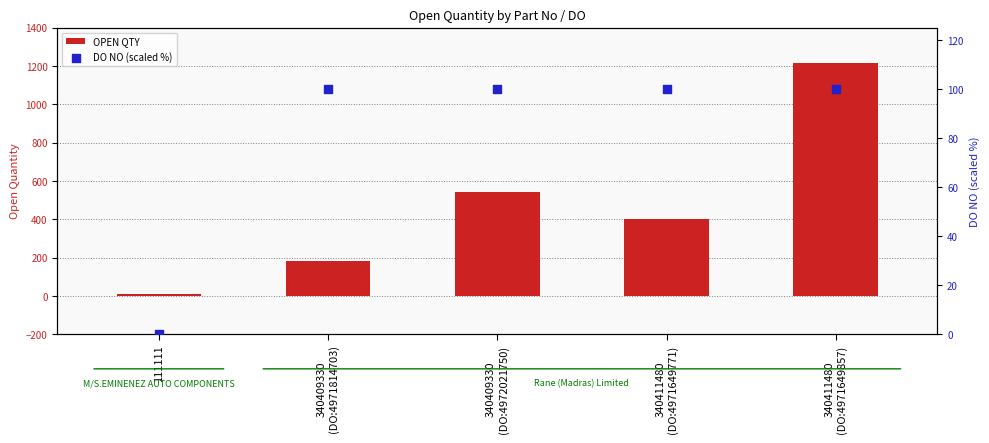

At which category is the sum across all series the highest?

340411480
(DO:4971649857)